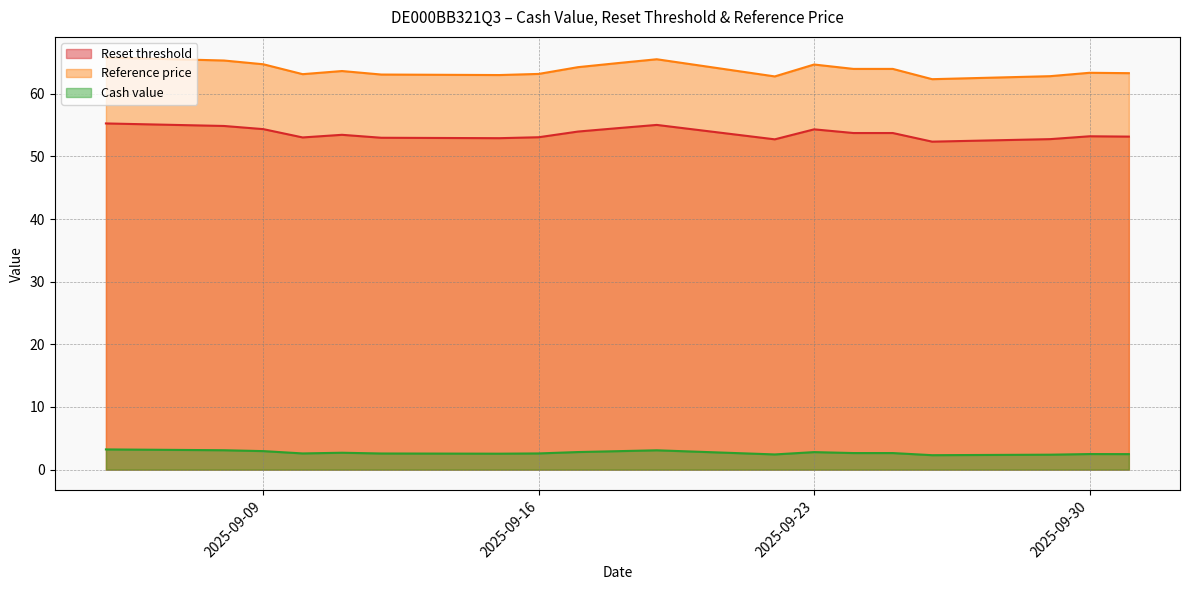

True or false: Reference price and Cash value intersect in this chart.

False